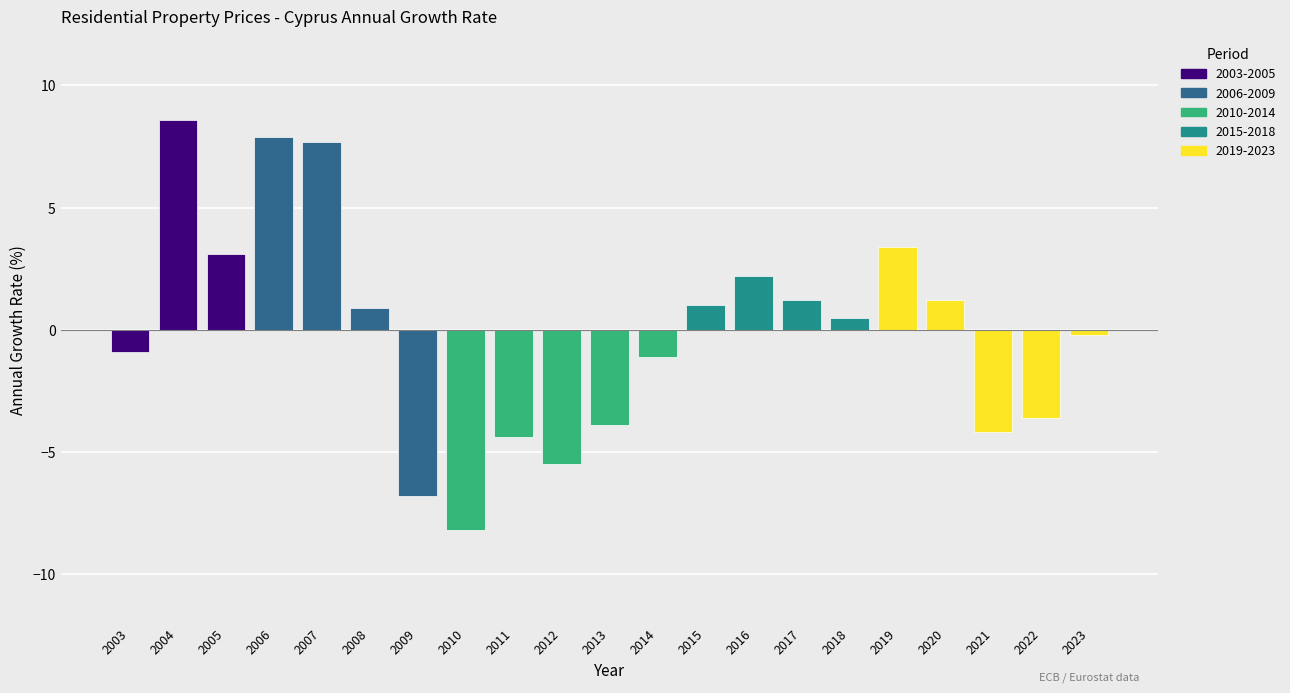

What is the greatest value displayed?

8.6